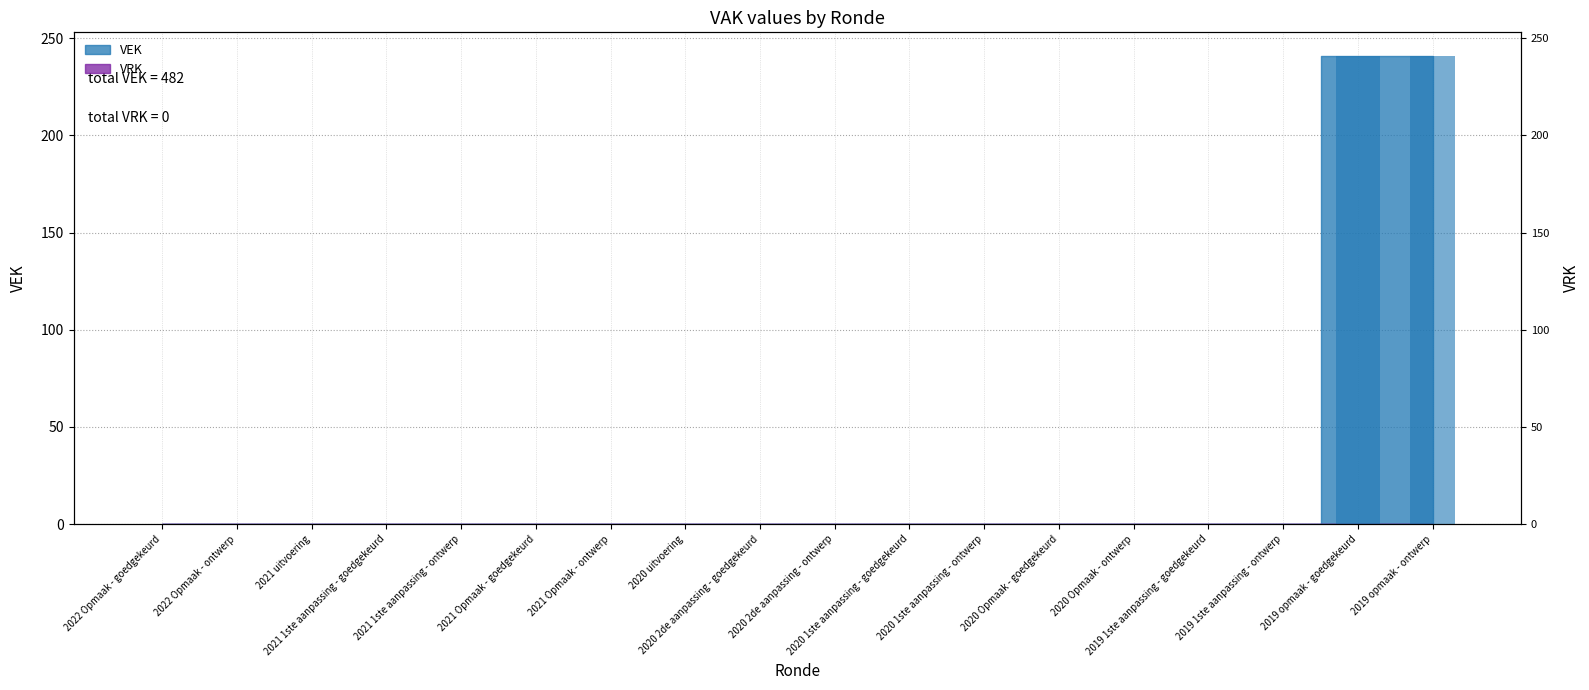

Reading left to right, what are all the values shown in this chart?

2022 Opmaak - goedgekeurd=0	2022 Opmaak - ontwerp=0	2021 uitvoering=0	2021 1ste aanpassing - goedgekeurd=0	2021 1ste aanpassing - ontwerp=0	2021 Opmaak - goedgekeurd=0	2021 Opmaak - ontwerp=0	2020 uitvoering=0	2020 2de aanpassing - goedgekeurd=0	2020 2de aanpassing - ontwerp=0	2020 1ste aanpassing - goedgekeurd=0	2020 1ste aanpassing - ontwerp=0	2020 Opmaak - goedgekeurd=0	2020 Opmaak - ontwerp=0	2019 1ste aanpassing - goedgekeurd=0	2019 1ste aanpassing - ontwerp=0	2019 opmaak - goedgekeurd=241	2019 opmaak - ontwerp=241